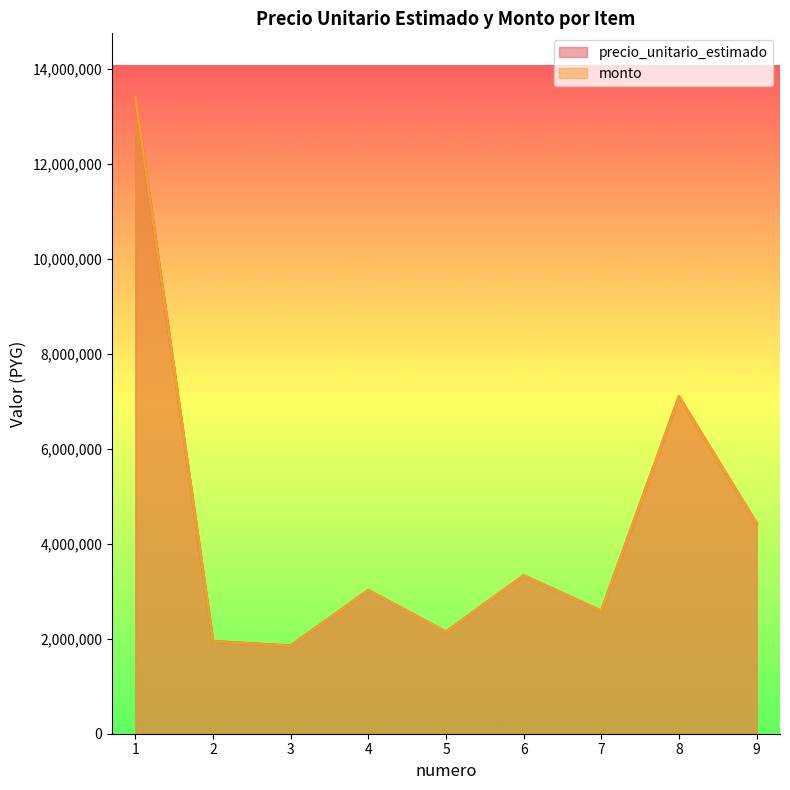

Which label corresponds to the largest value in the chart?

1